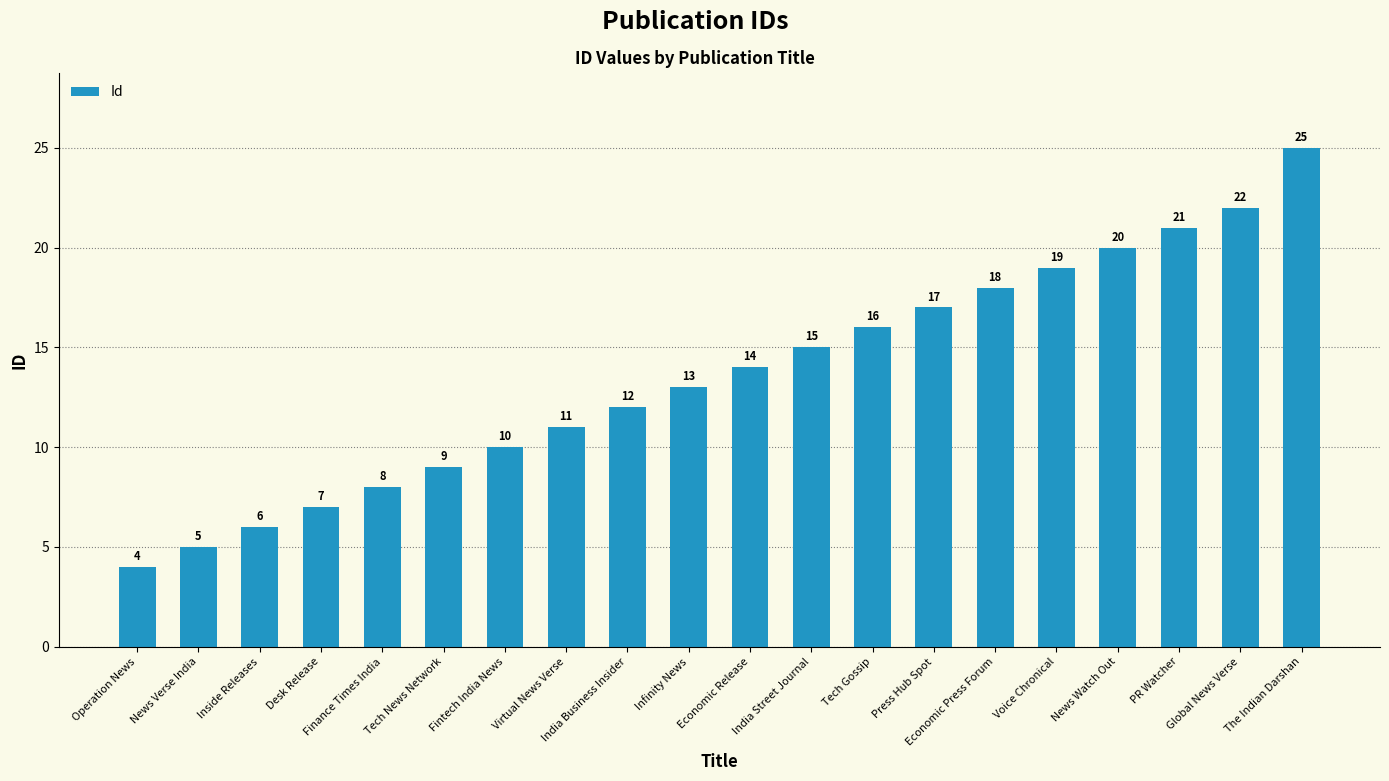

How many bars are there in total?

20